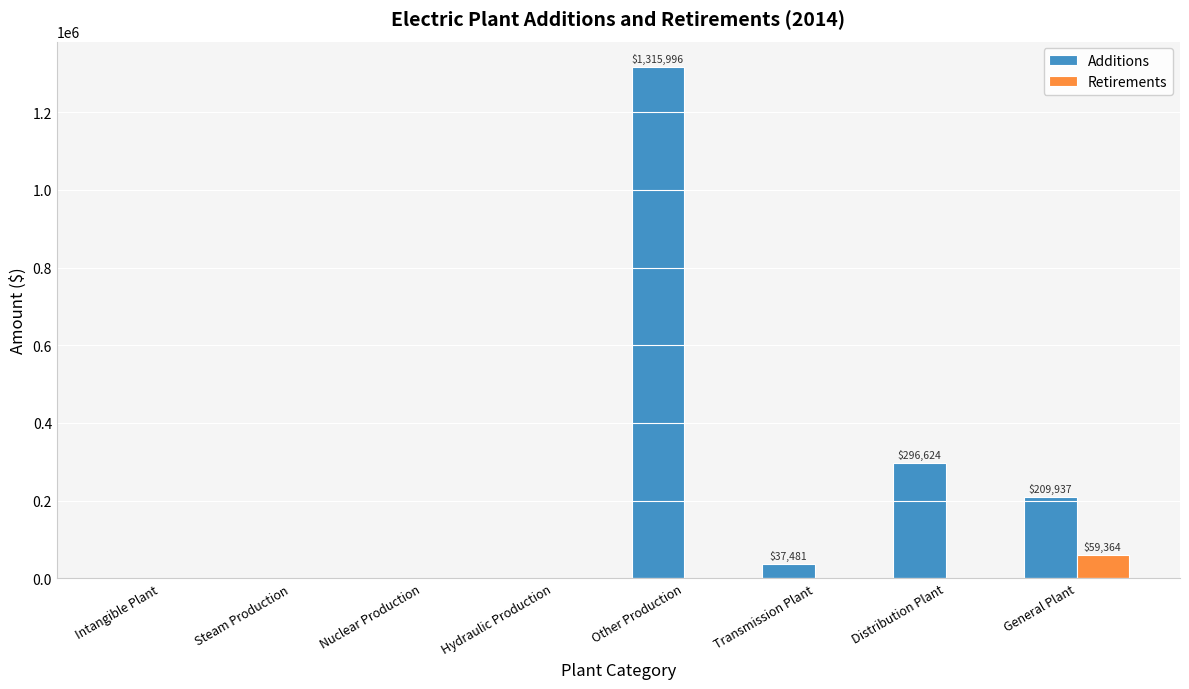

At which category is the sum across all series the highest?

Other Production